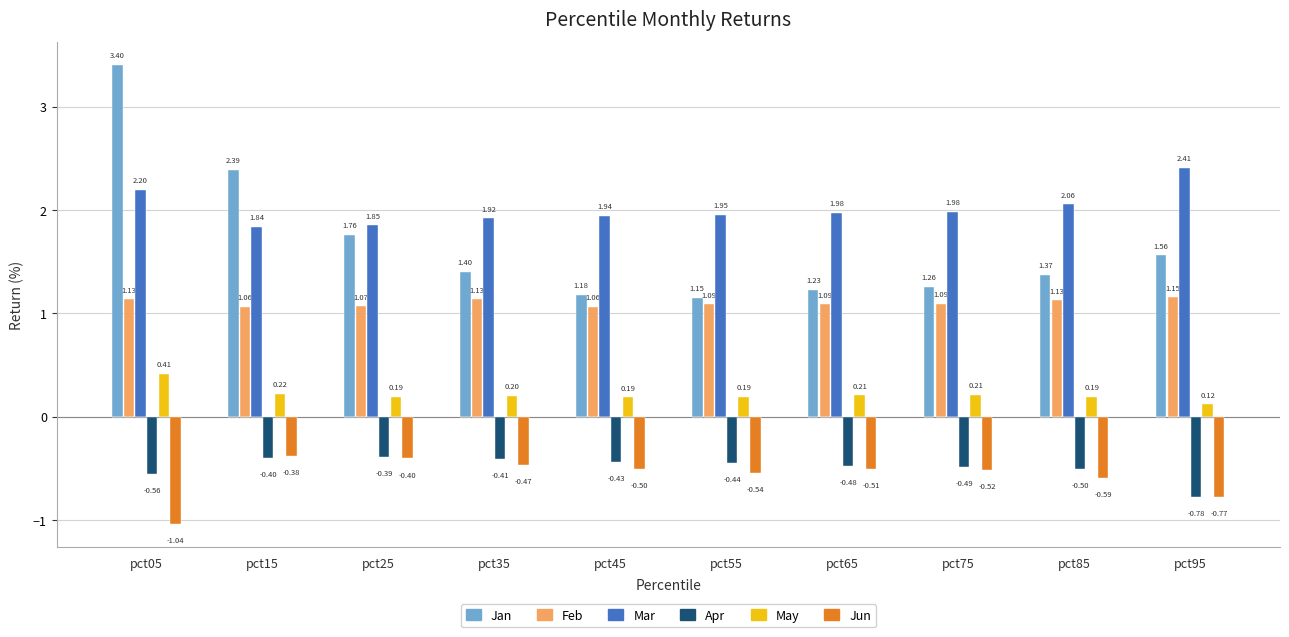

At pct05, list the series in order from largest to smallest.

Jan, Mar, Feb, May, Apr, Jun